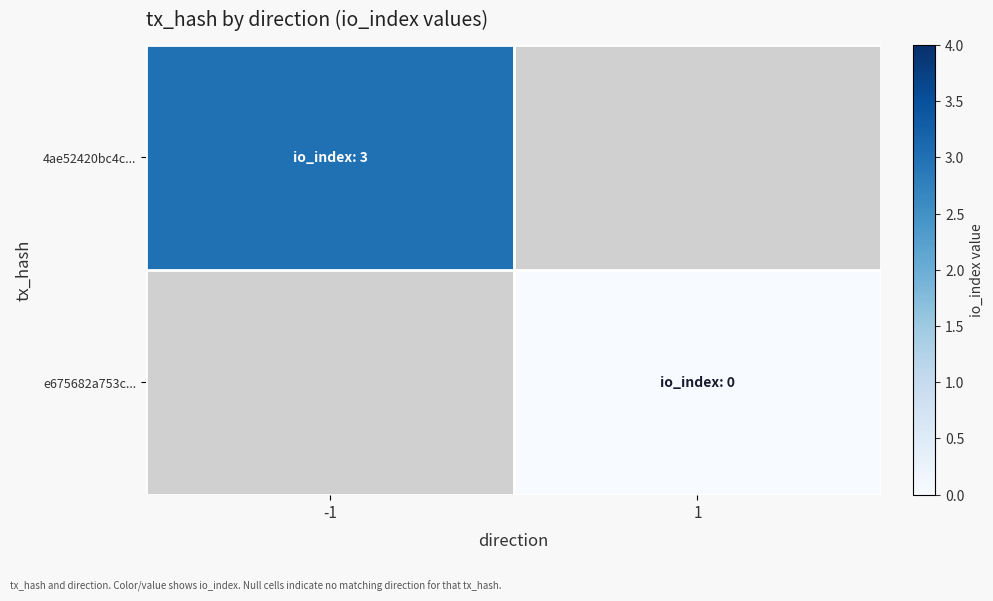

List the series in order of their peak value, highest first.

4ae52420bc4c..., e675682a753c...